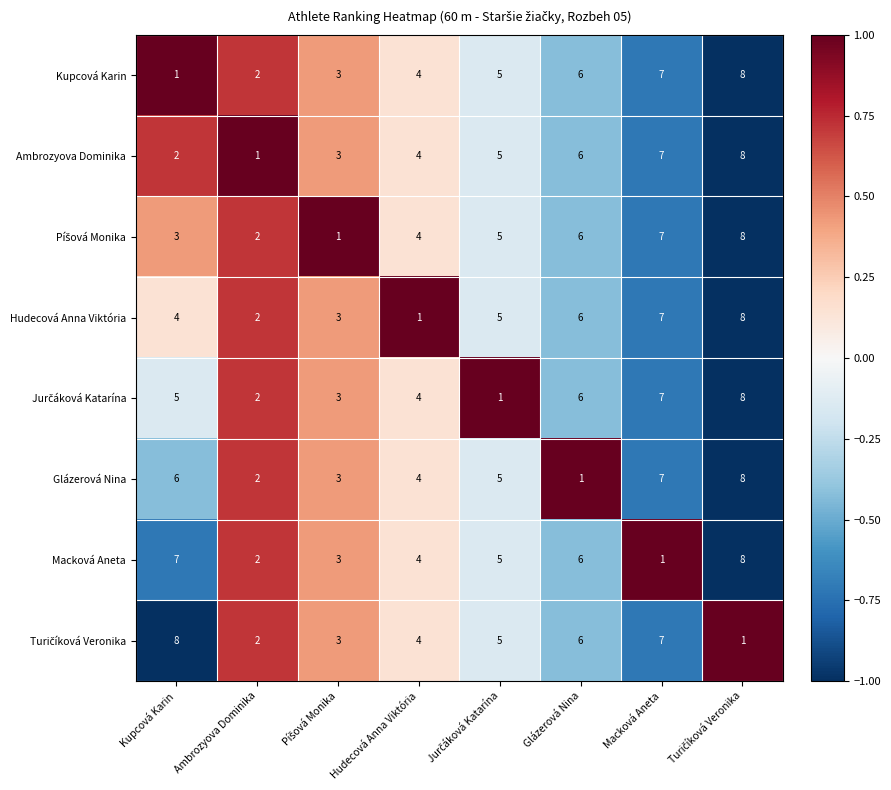

Count the number of categories in the chart.

8